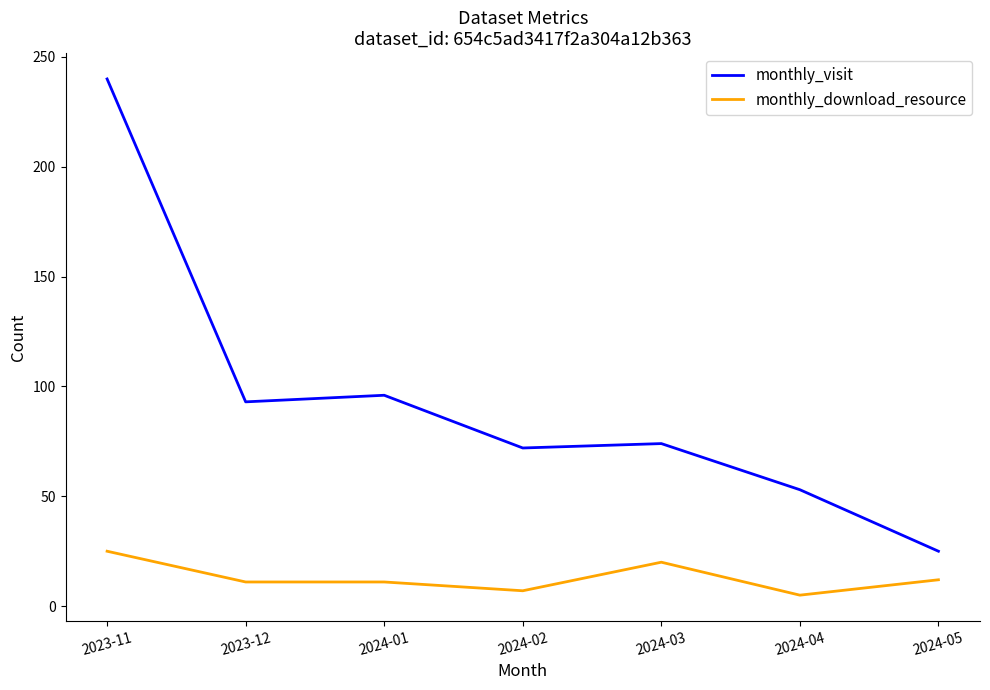

Where does the monthly_visit series first go above 74?

2023-11